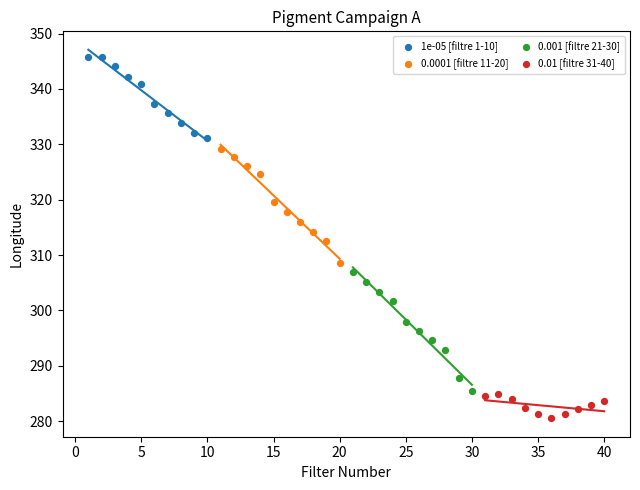

Which series has the largest Y range (max minus min)?

0.001 [filtre 21-30]